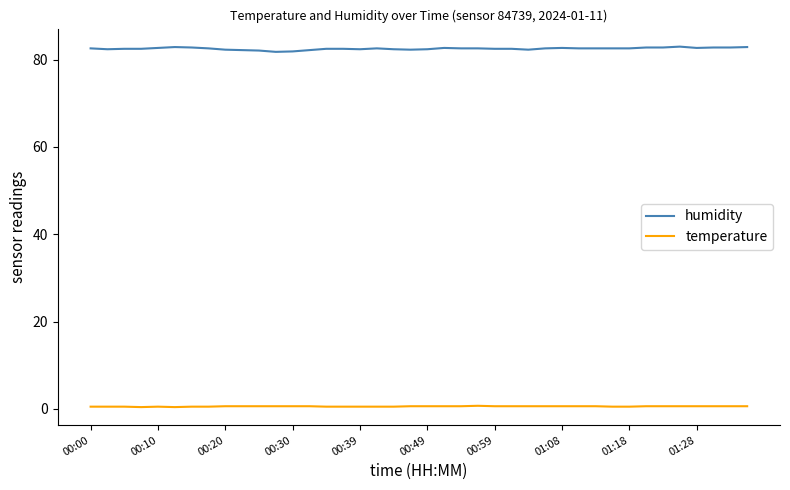

Which series has the widest spread of values?

humidity